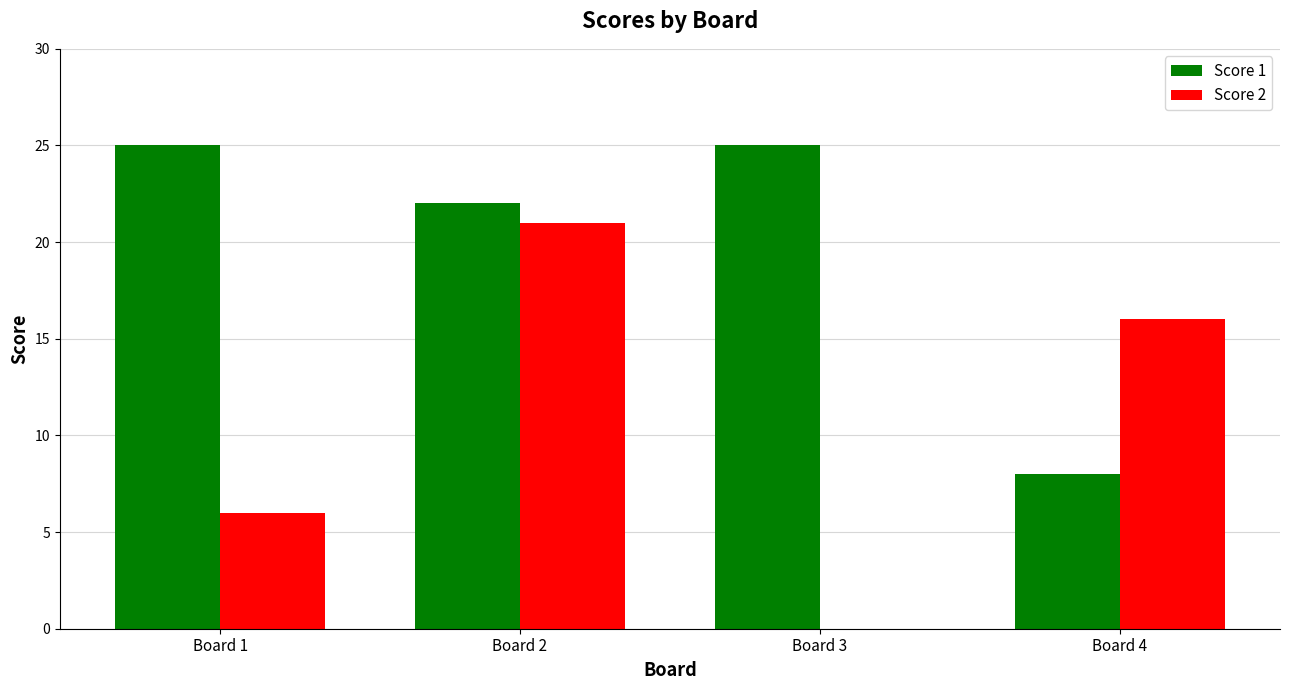

Count the Score 1 values in the range 22 to 25.

3